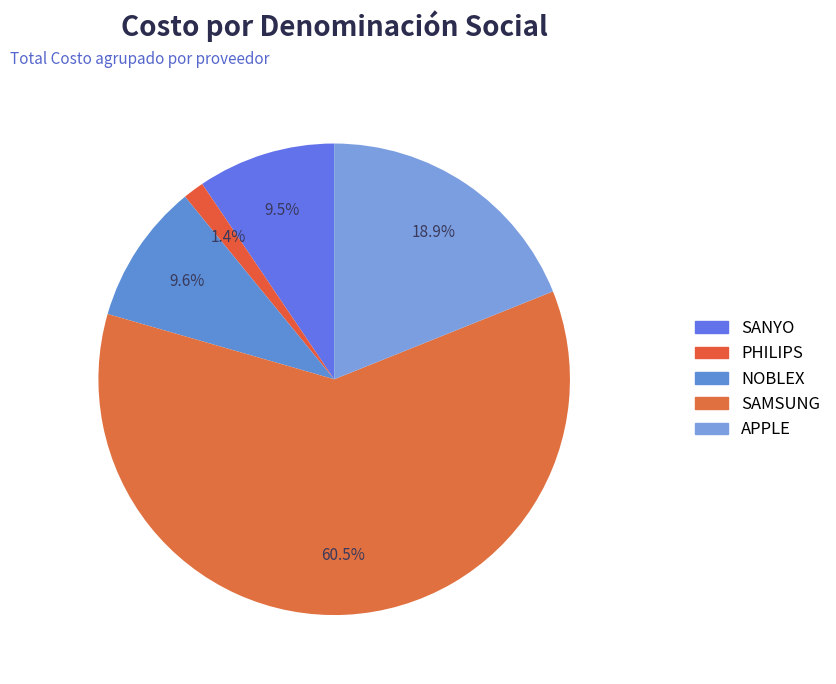

What percentage is the SANYO slice, to the nearest percent?

9%